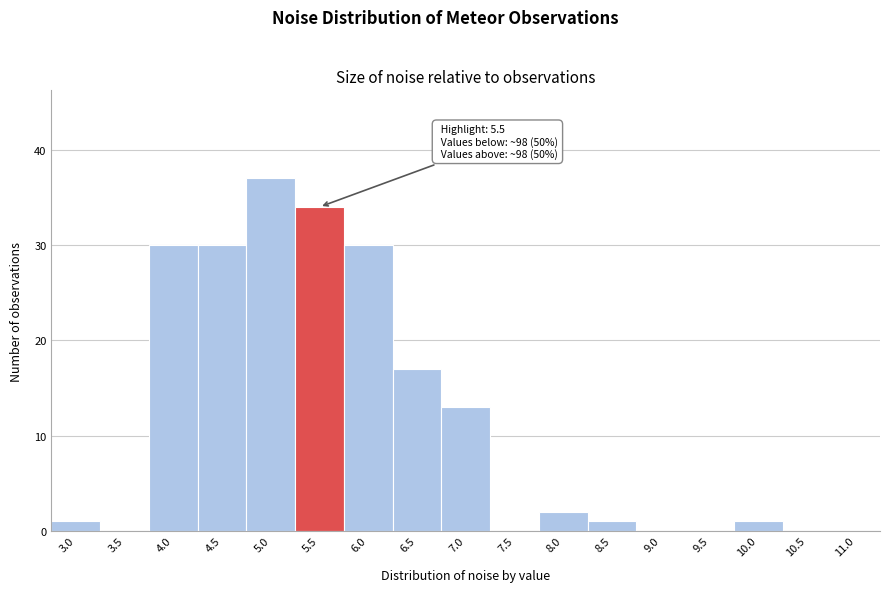

Reading right to left, transcribe all the data shown in this chart.

11.0=0	10.5=0	10.0=1	9.5=0	9.0=0	8.5=1	8.0=2	7.5=0	7.0=13	6.5=17	6.0=30	5.5=34	5.0=37	4.5=30	4.0=30	3.5=0	3.0=1